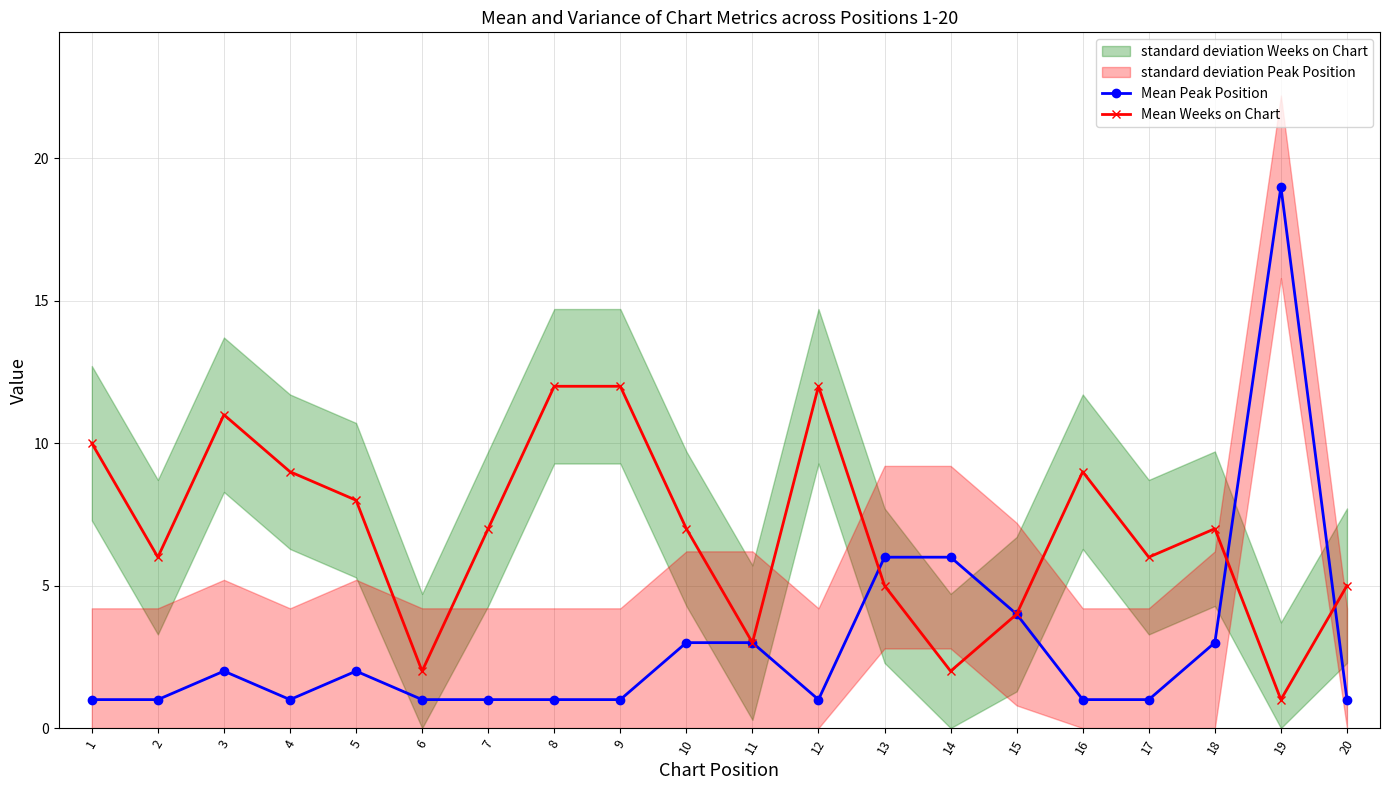

How many interior local peaks does the Mean Weeks on Chart series have?

4